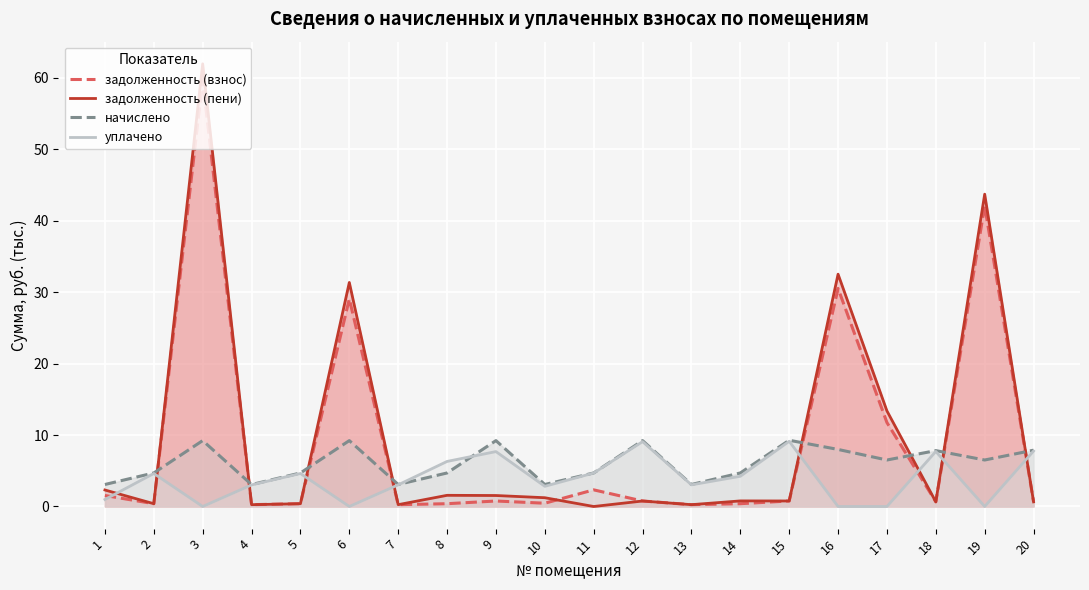

What is the value of the начислено point at the 8th from the left?

4.7